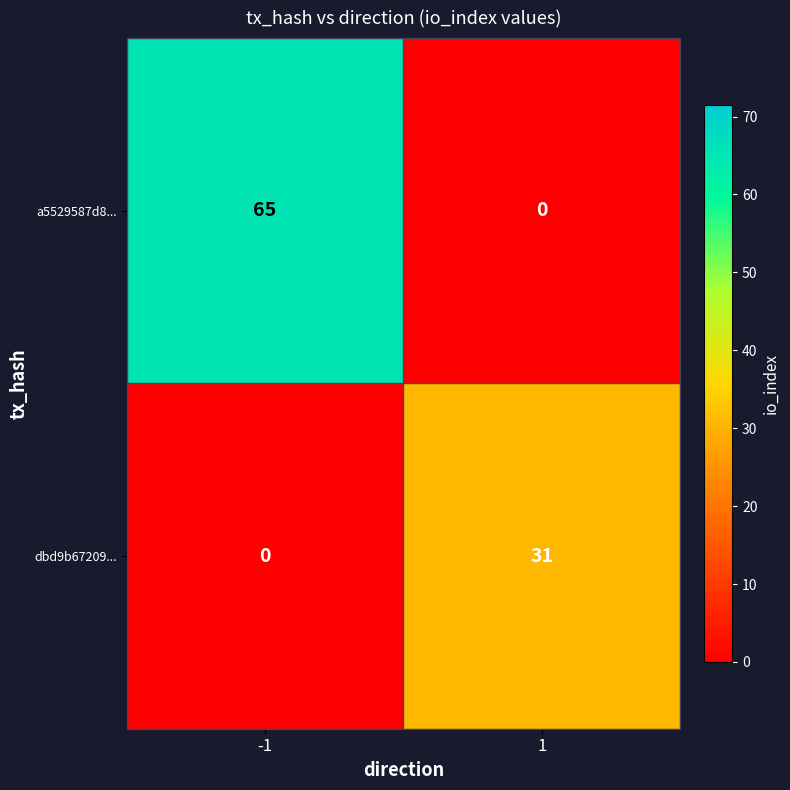

What is the difference between the maximum and minimum values in the a5529587d8... series?

65